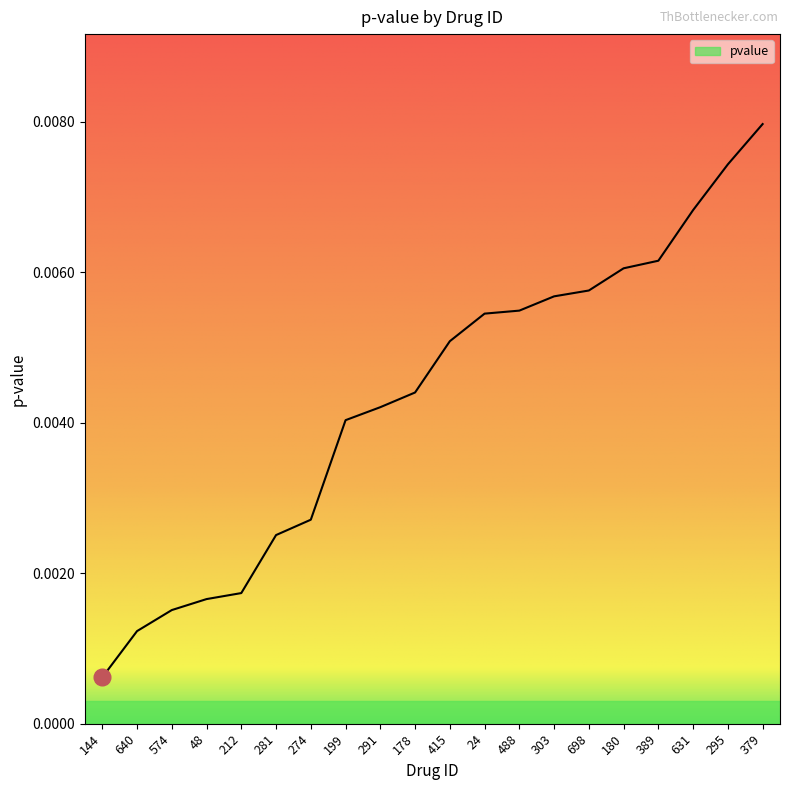

True or false: there are more than 2 points higher than both neighbors.

False